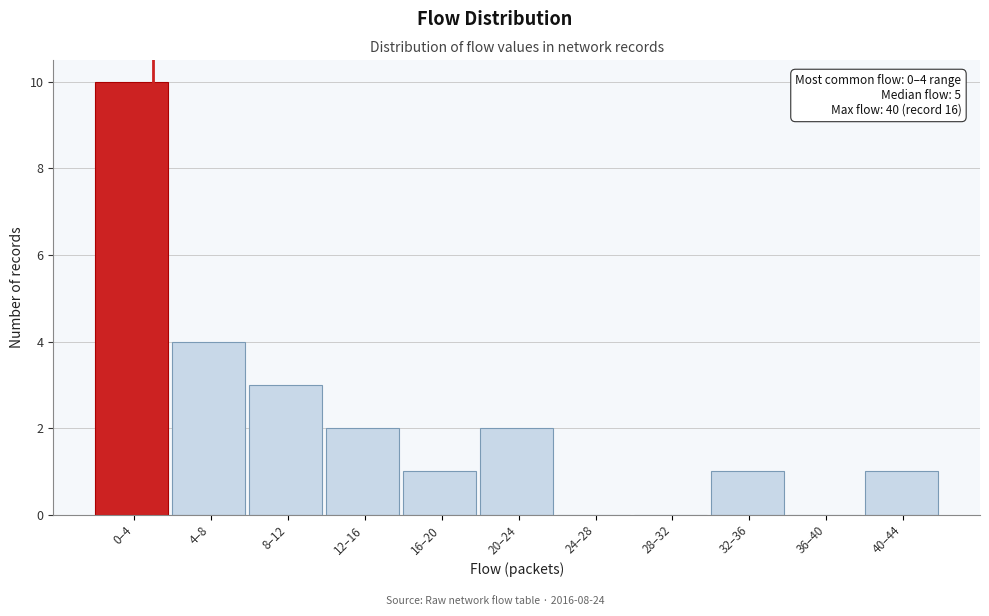

Reading right to left, extract all data points from this chart.

40–44=1	36–40=0	32–36=1	28–32=0	24–28=0	20–24=2	16–20=1	12–16=2	8–12=3	4–8=4	0–4=10